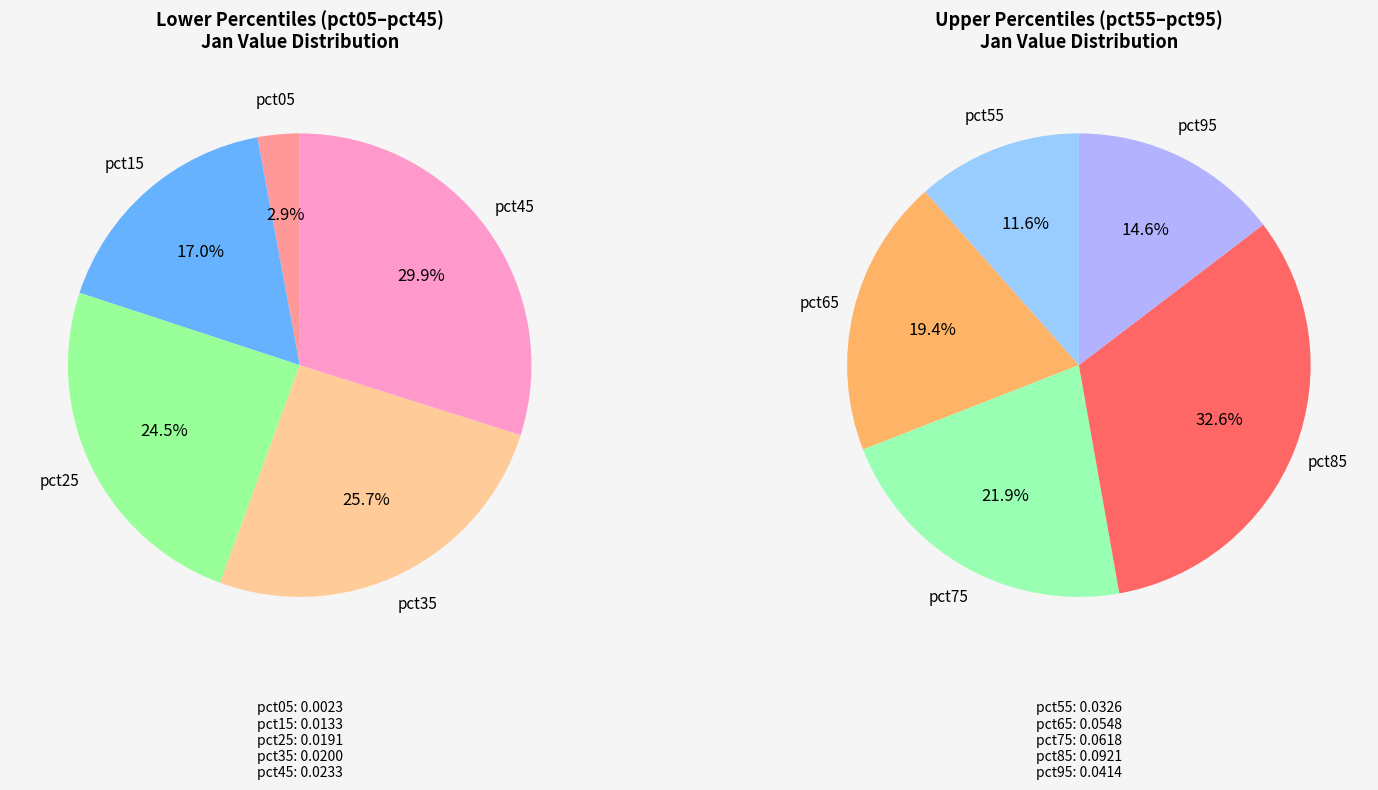

What is the smallest slice in the pie chart?

pct05